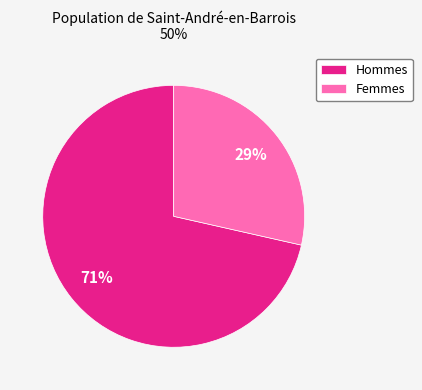

Which slice is the smallest?

Femmes